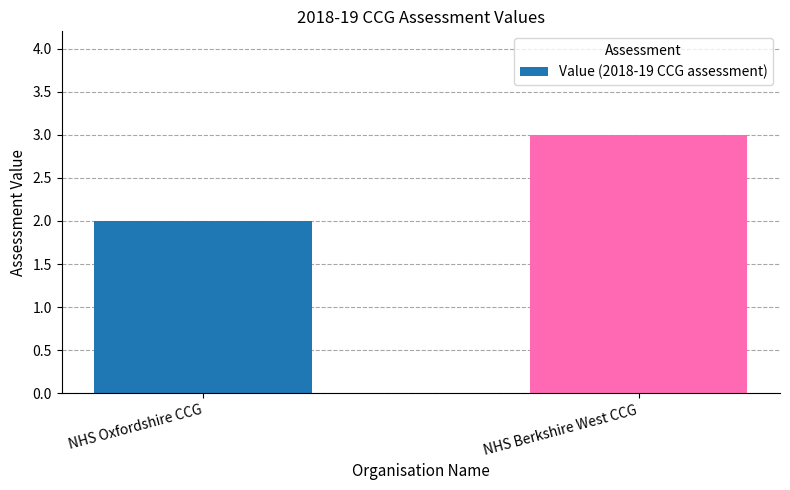

List the labels in order of value, largest first.

NHS Berkshire West CCG, NHS Oxfordshire CCG